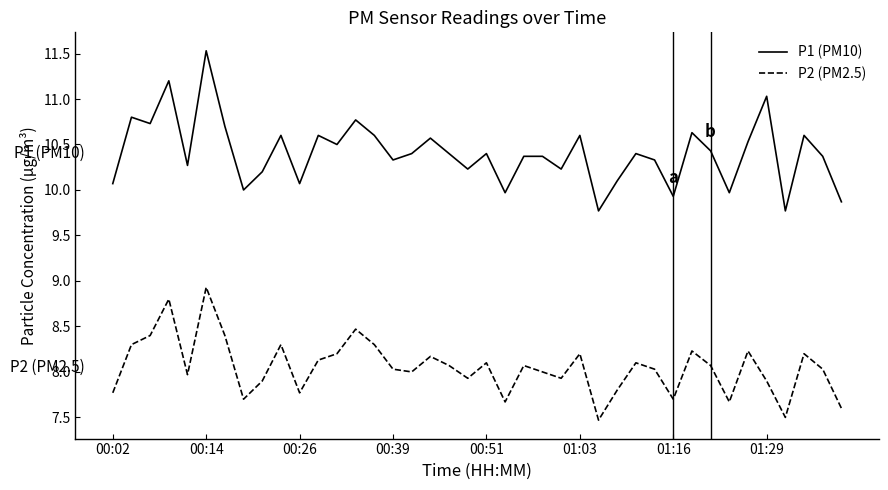

Which series has the largest total across all categories?

P1 (PM10)